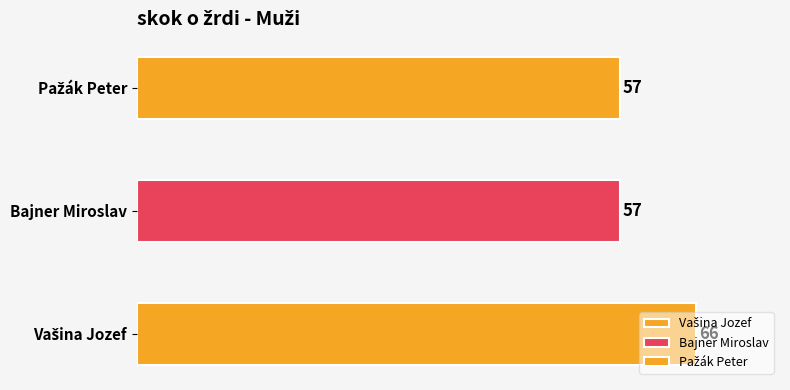

Rank the categories by value from highest to lowest.

Vašina Jozef, Bajner Miroslav, Pažák Peter